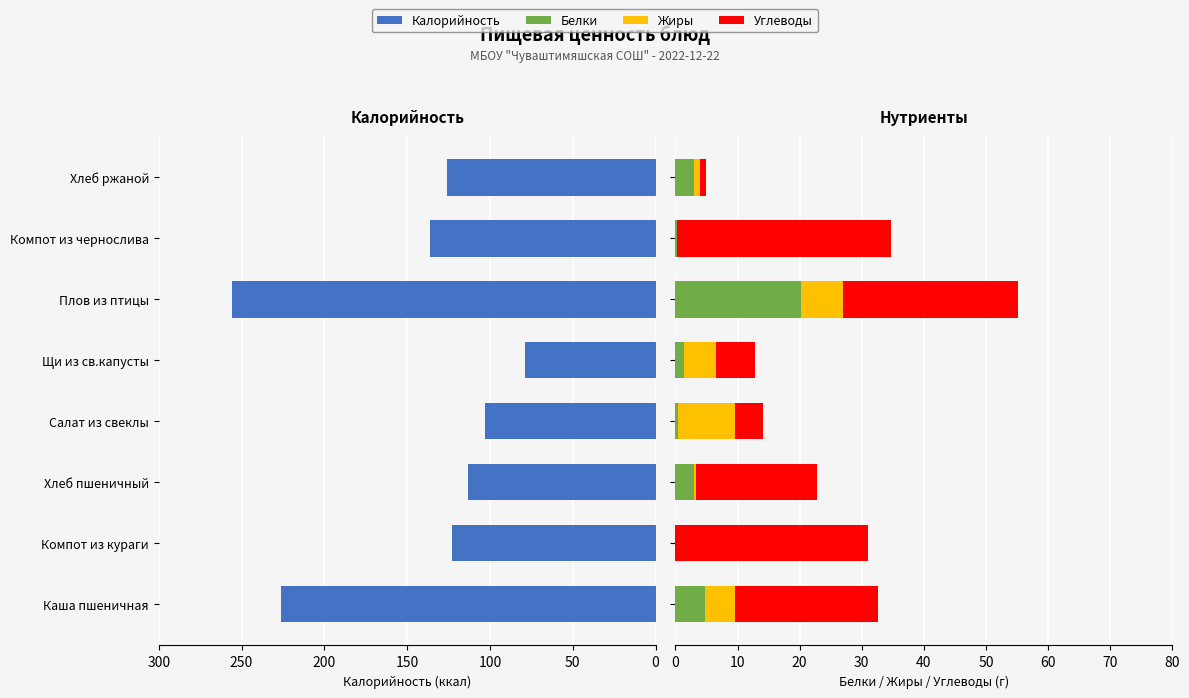

The Белки series shows 20.3 at Плов из птицы. True or false?

True